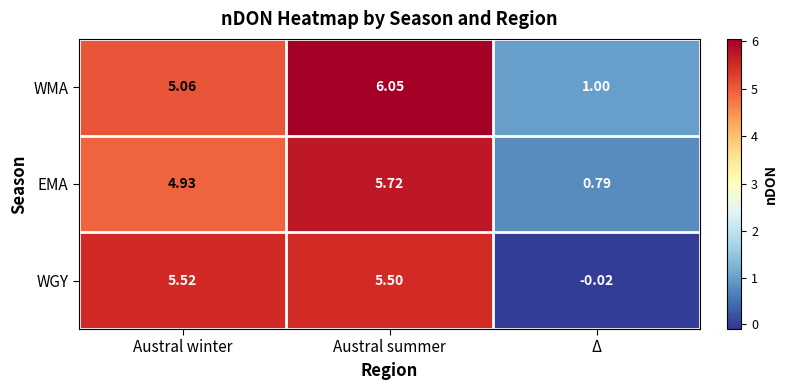

At which label is EMA closest to 3?

Austral winter